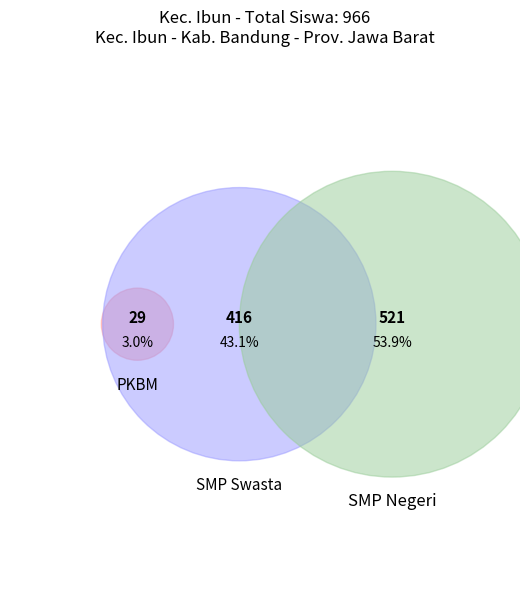

The SMPN 2 IBUN slice represents 3% of the pie. True or false?

False